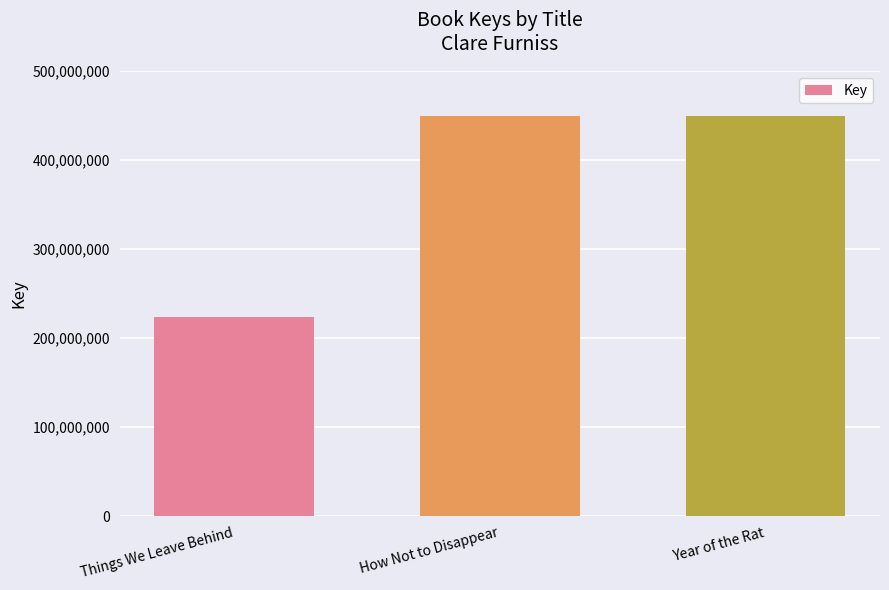

The value at How Not to Disappear is 449499182. True or false?

True